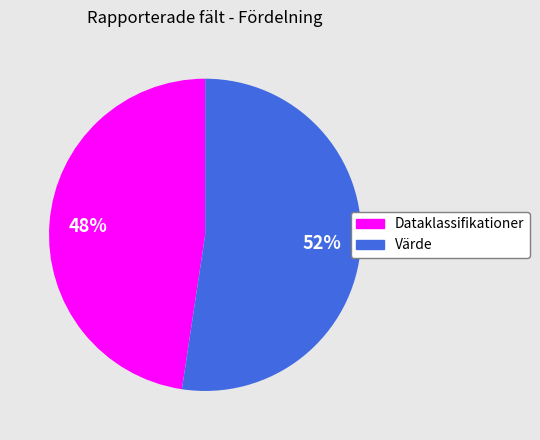

The Dataklassifikationer slice represents 37% of the pie. True or false?

False